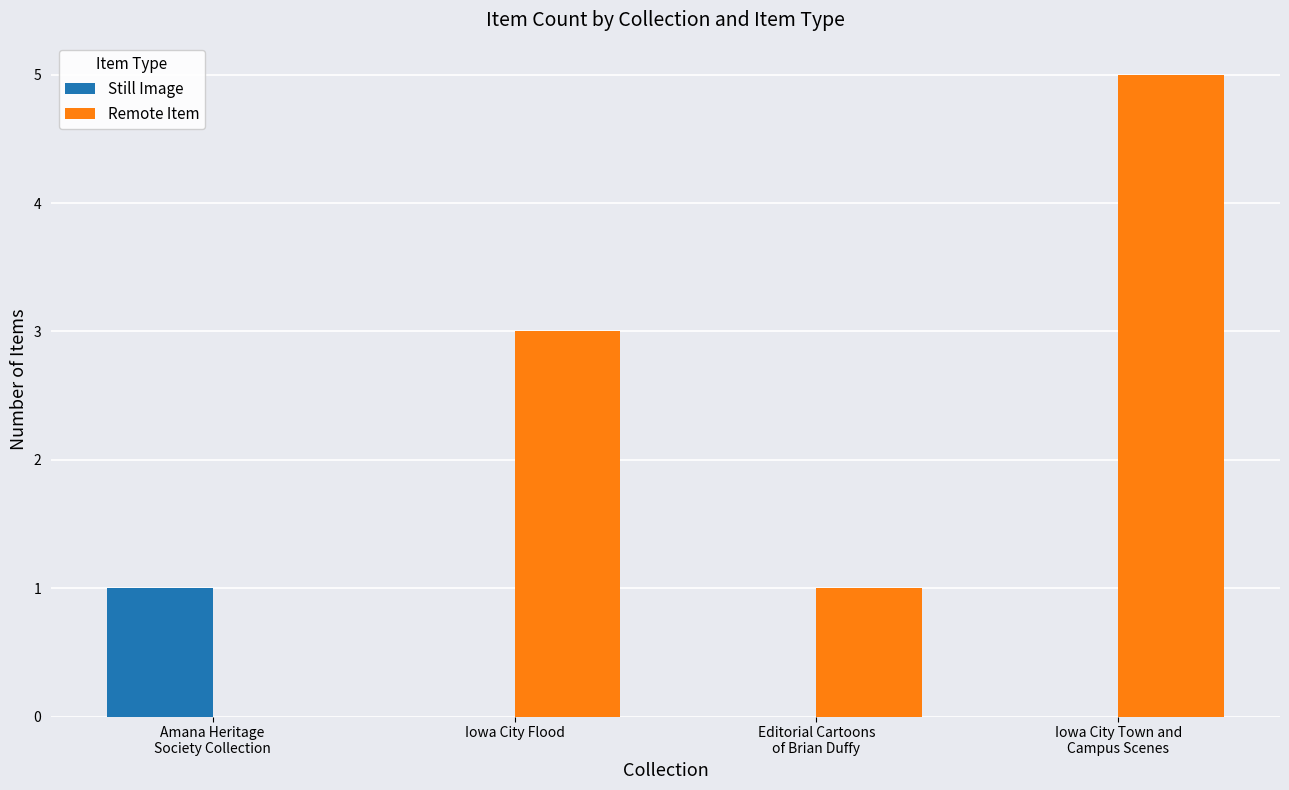

Is it true that Still Image equals -1 at Iowa City Flood?

False